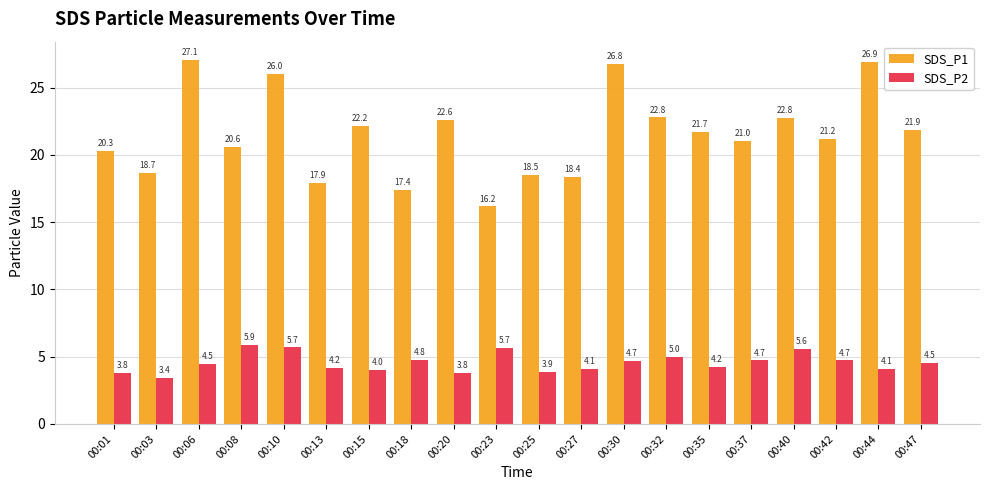

The SDS_P2 series shows 5.9 at 00:15. True or false?

False